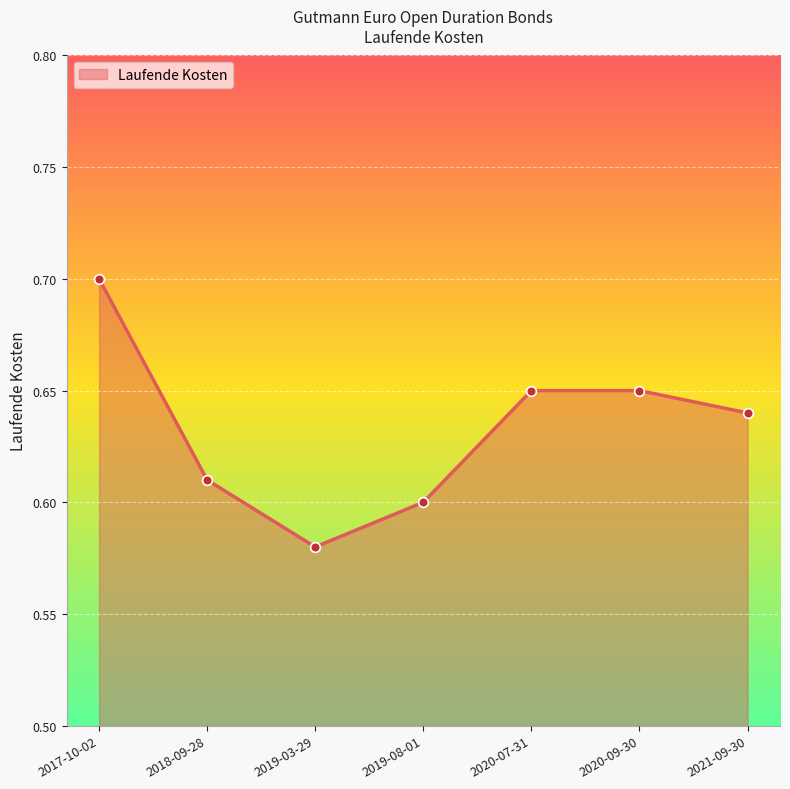

How many interior local valleys (lower than both neighbors) does the data have?

1